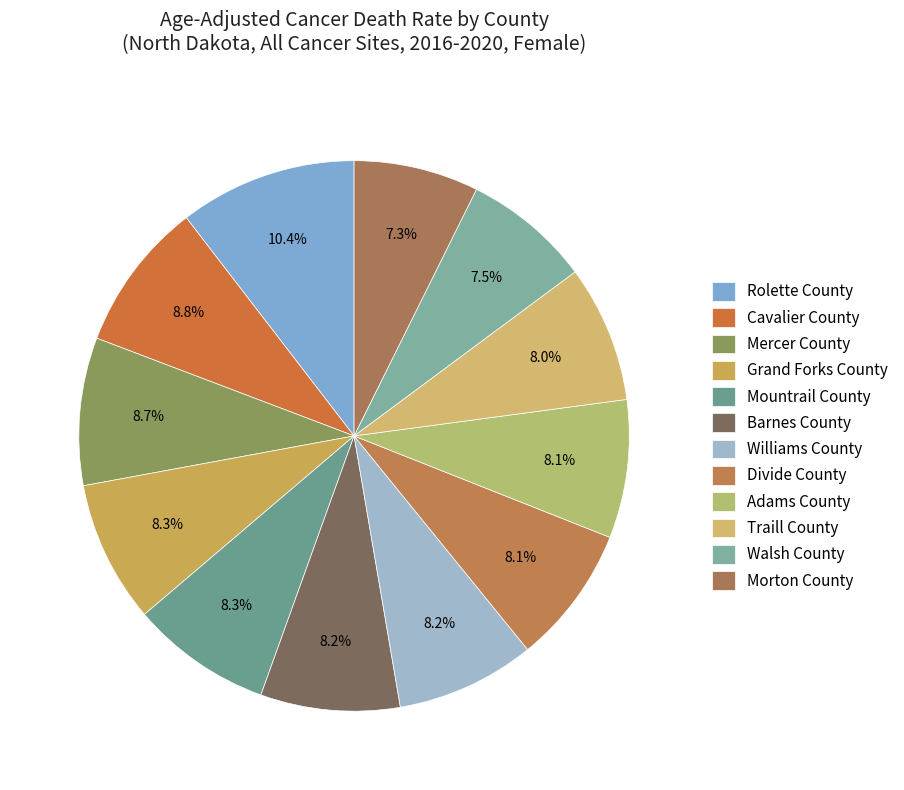

What is the largest slice in the pie chart?

Rolette County